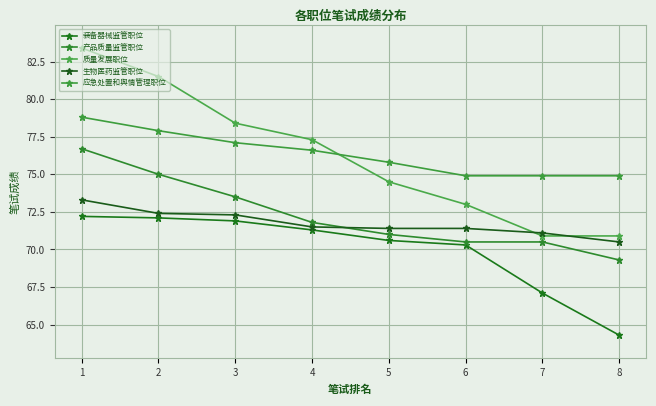

Reading left to right, list all the values displayed in this chart.

装备器械监管职位: 72.2	72.1	71.9	71.3	70.6	70.3	67.1	64.3
产品质量监管职位: 76.7	75.0	73.5	71.8	71.0	70.5	70.5	69.3
质量发展职位: 83.4	81.5	78.4	77.3	74.5	73.0	70.9	70.9
生物医药监管职位: 73.3	72.4	72.3	71.5	71.4	71.4	71.1	70.5
应急处置和舆情管理职位: 78.8	77.9	77.1	76.6	75.8	74.9	74.9	74.9